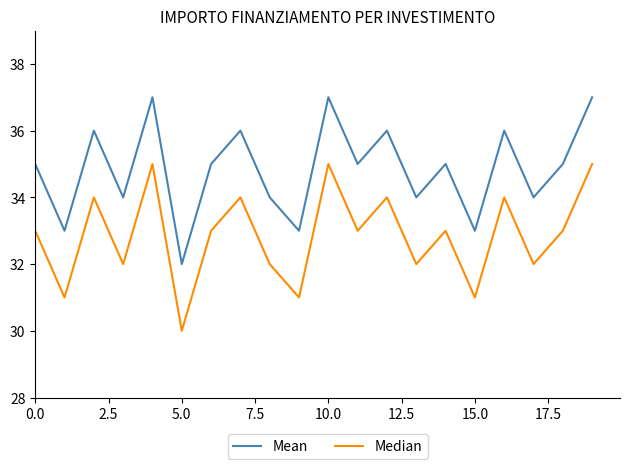

What is the maximum value shown in the chart?

37